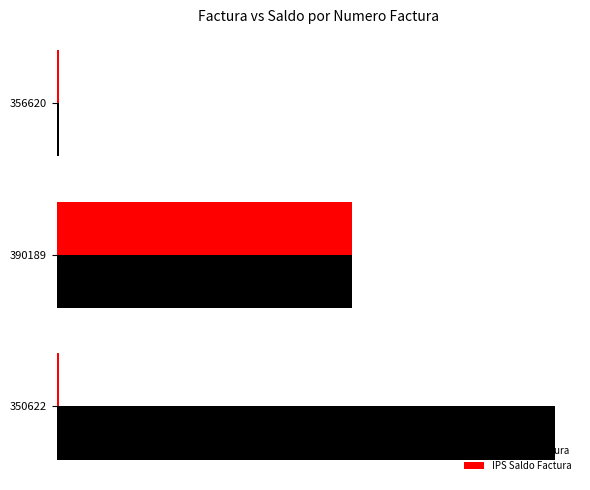

What are all the series names shown in the legend?

IPS Valor Factura, IPS Saldo Factura